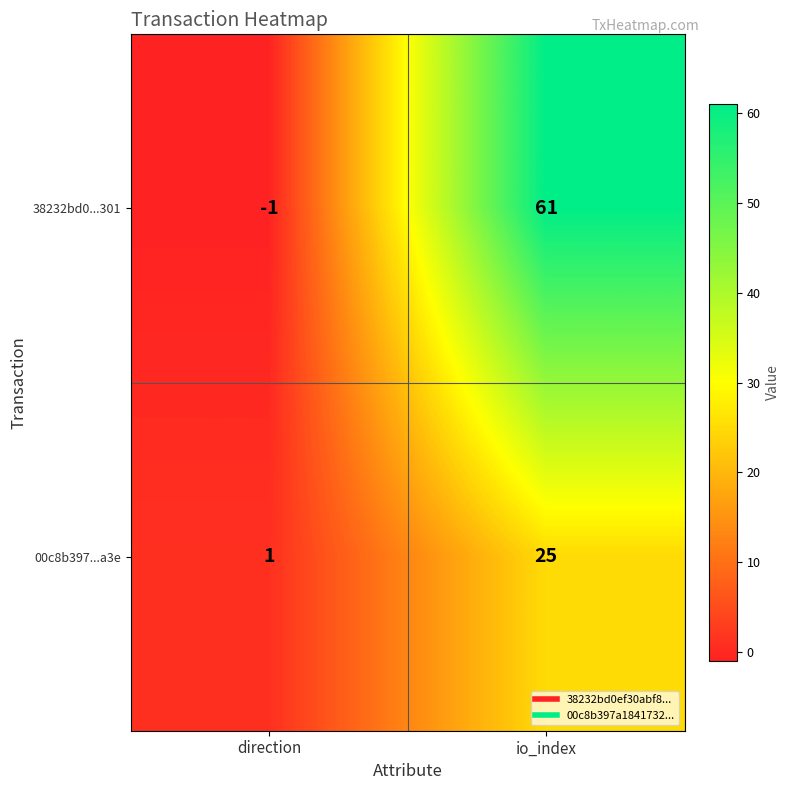

At which label does 00c8b397...a3e reach its minimum?

direction